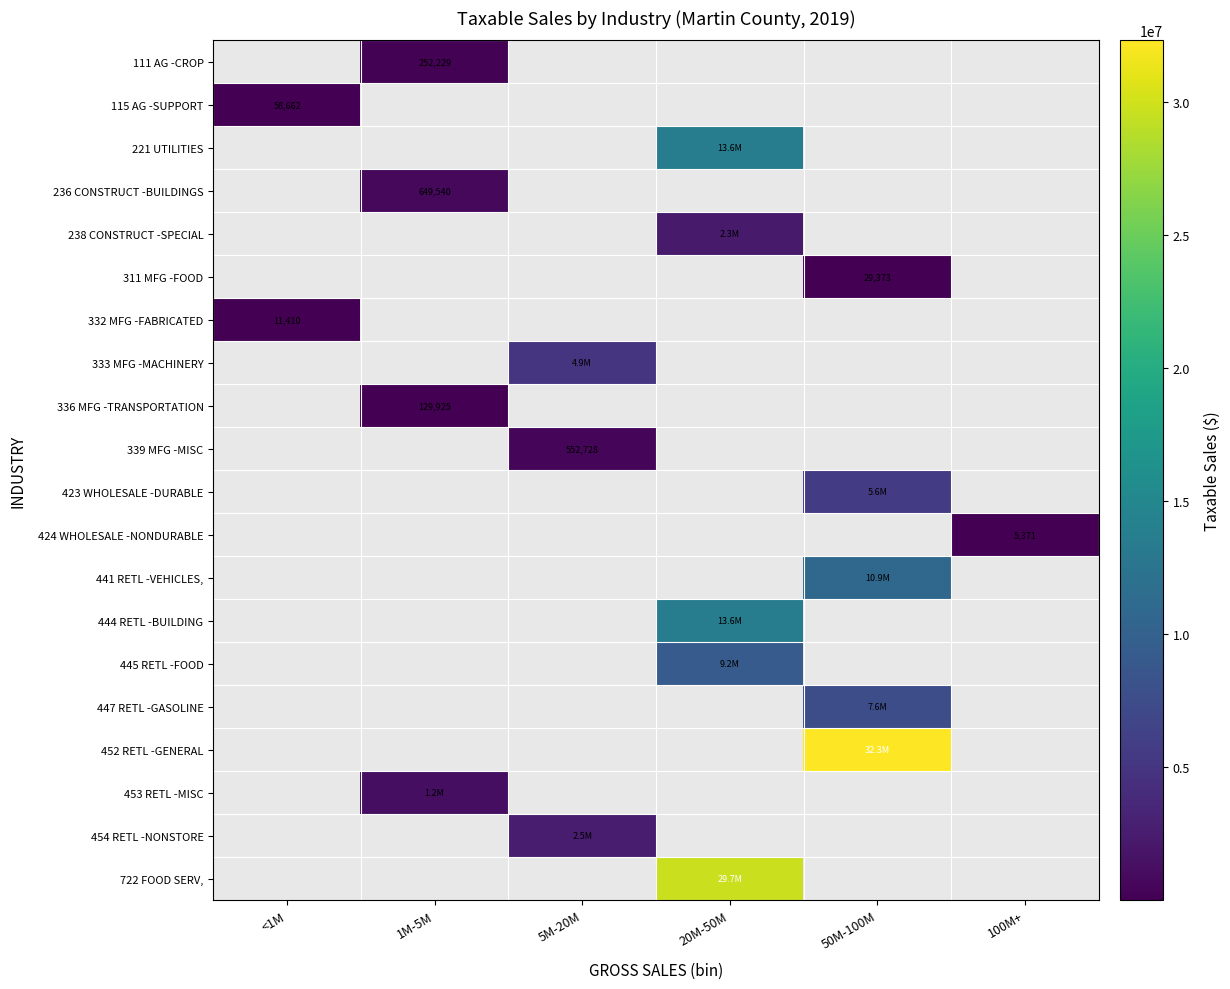

True or false: 115 AG -SUPPORT has a value of 103745 at <1M.

False